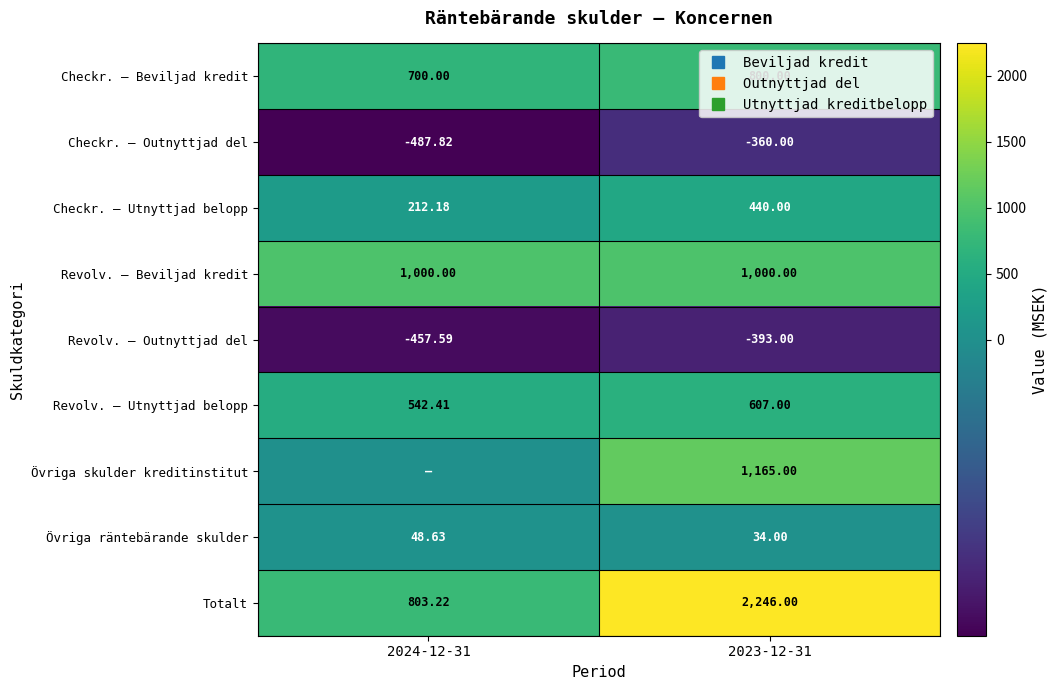

Which series has the widest spread of values?

Totalt